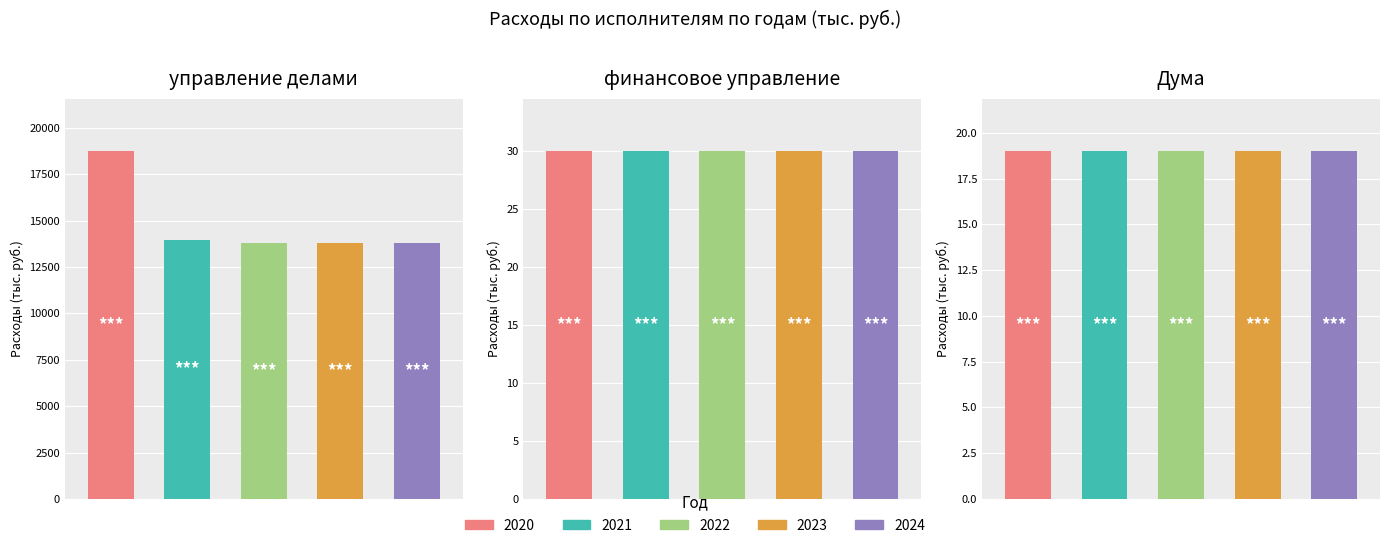

Are the bars grouped side by side (vs. stacked)?

Yes